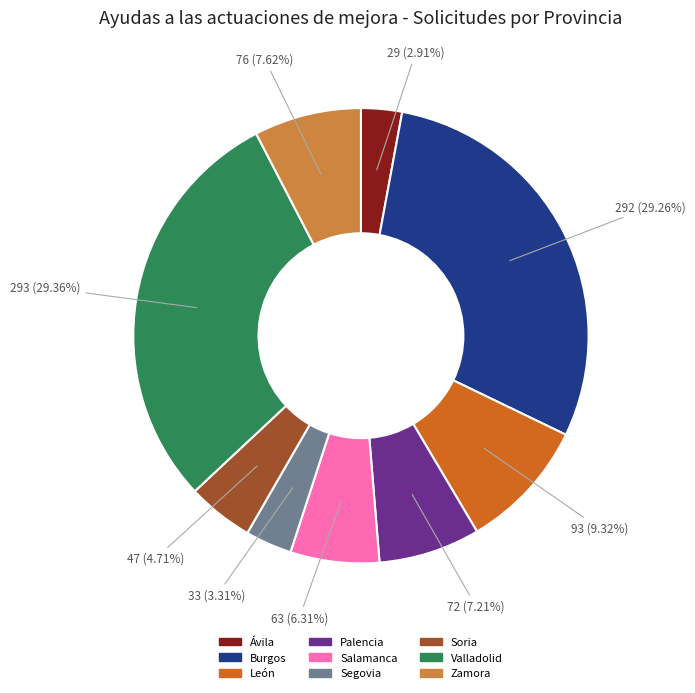

Which has a higher value, Ávila or Salamanca?

Salamanca